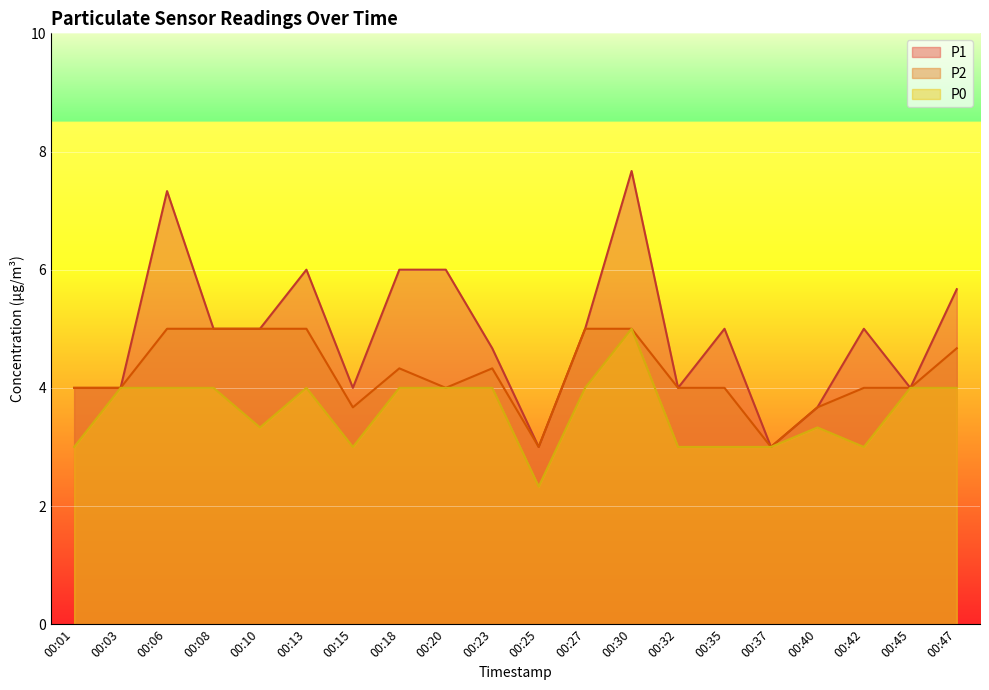

What is the difference between the maximum and minimum values in the P0 series?

2.7